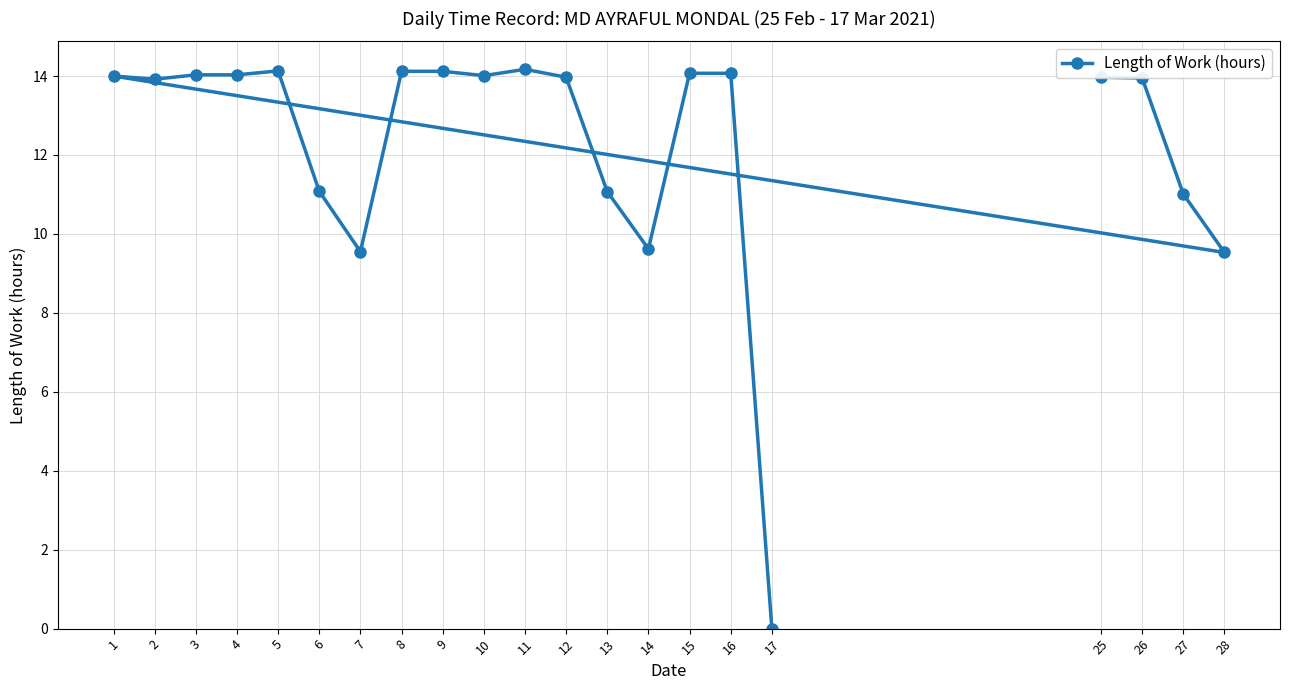

What is the difference between the values at 1 and 15?

0.1